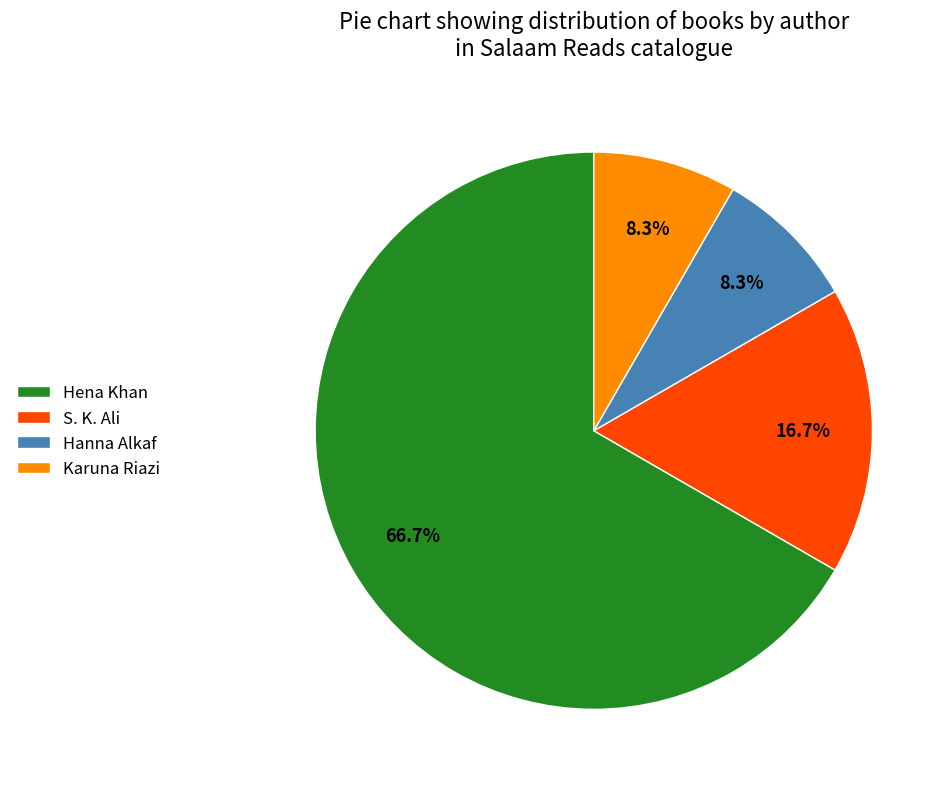

How many segments does this pie chart have?

4